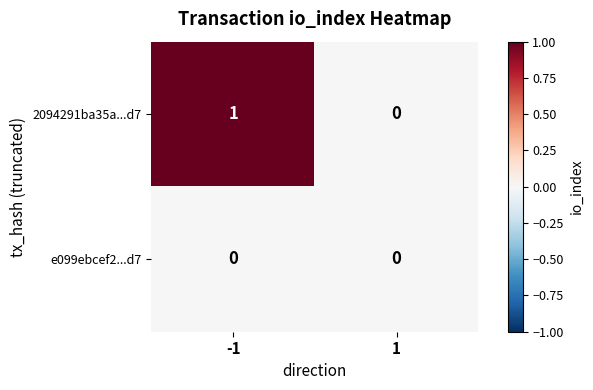

Rank the series at -1 from lowest to highest value.

e099ebcef2...d7, 2094291ba35a...d7